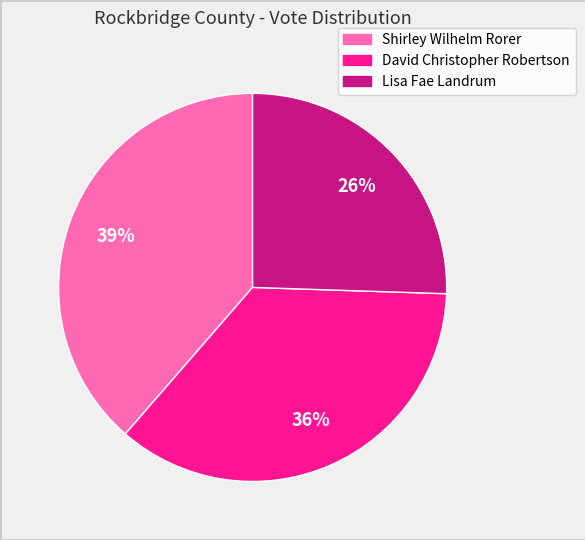

What is the smallest slice in the pie chart?

Lisa Fae Landrum